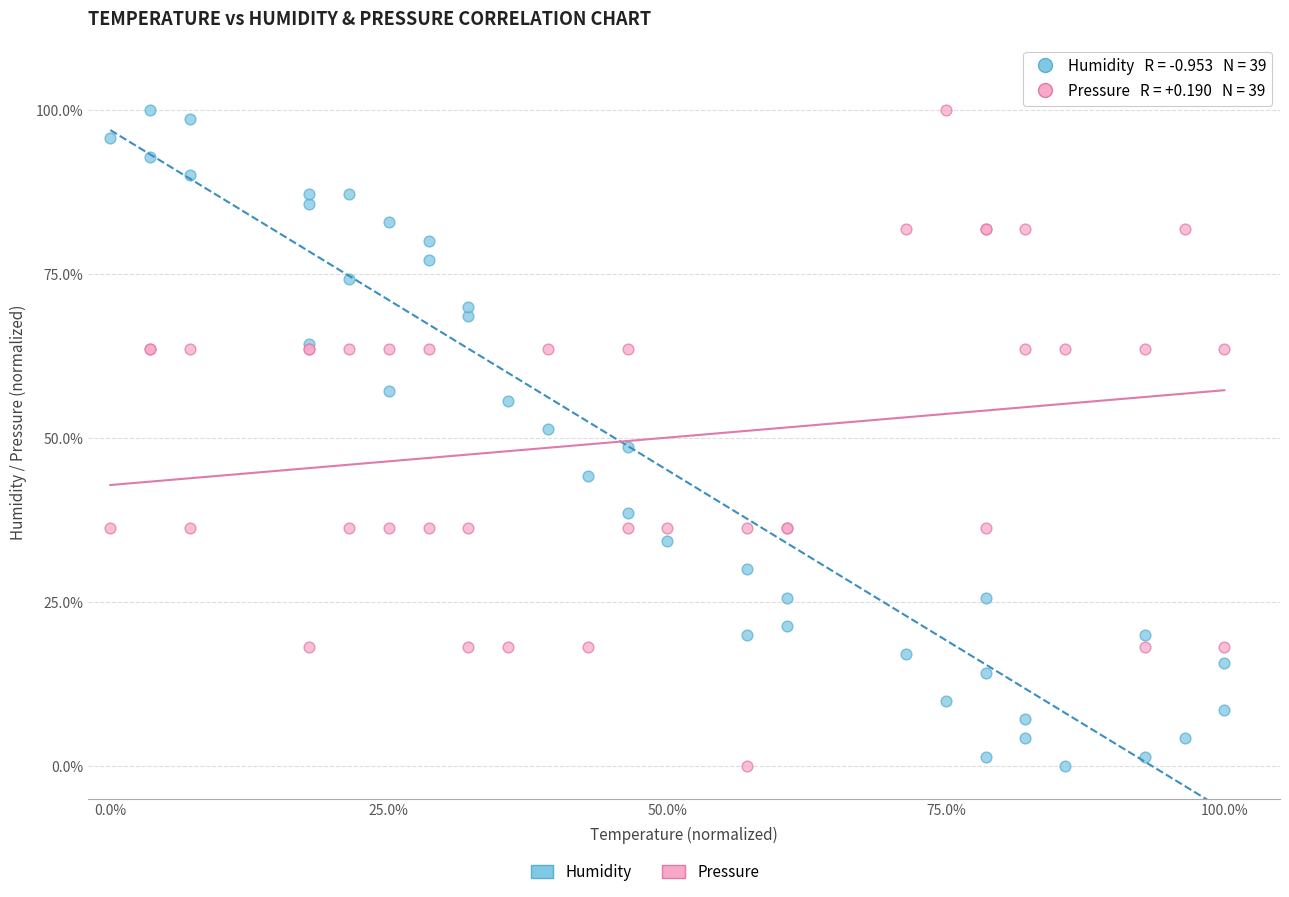

What is the X range (max minus min) for the scatter plot?

100.0